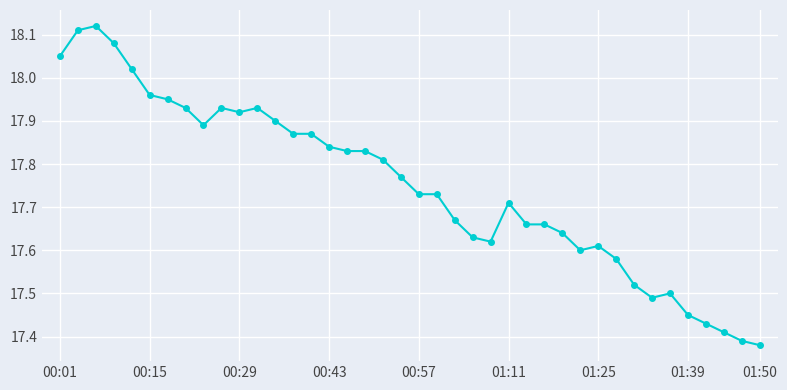

What is the difference between the maximum and minimum values?

0.7